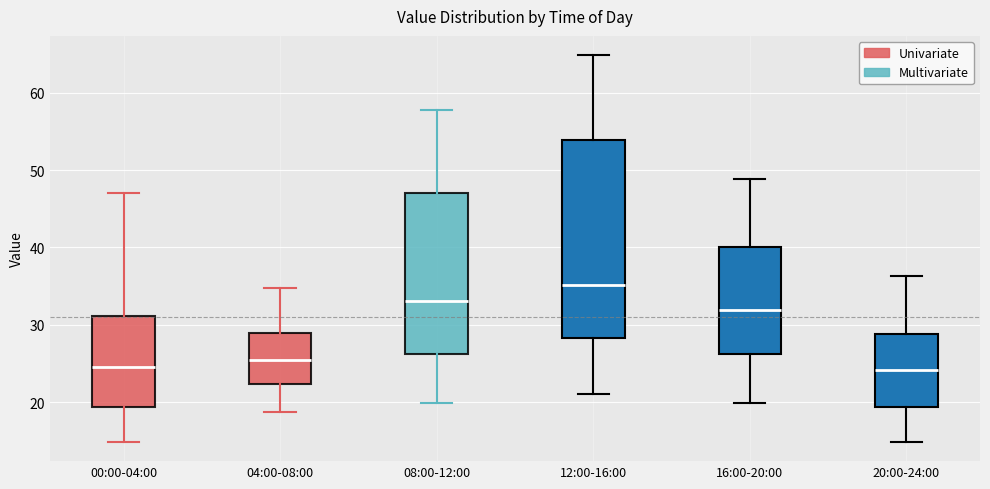

Where does the upper whisker of the box for 04:00-08:00 end on the y-axis? The values are not printed on the chart, so give them approximately, as read against the axis.

35